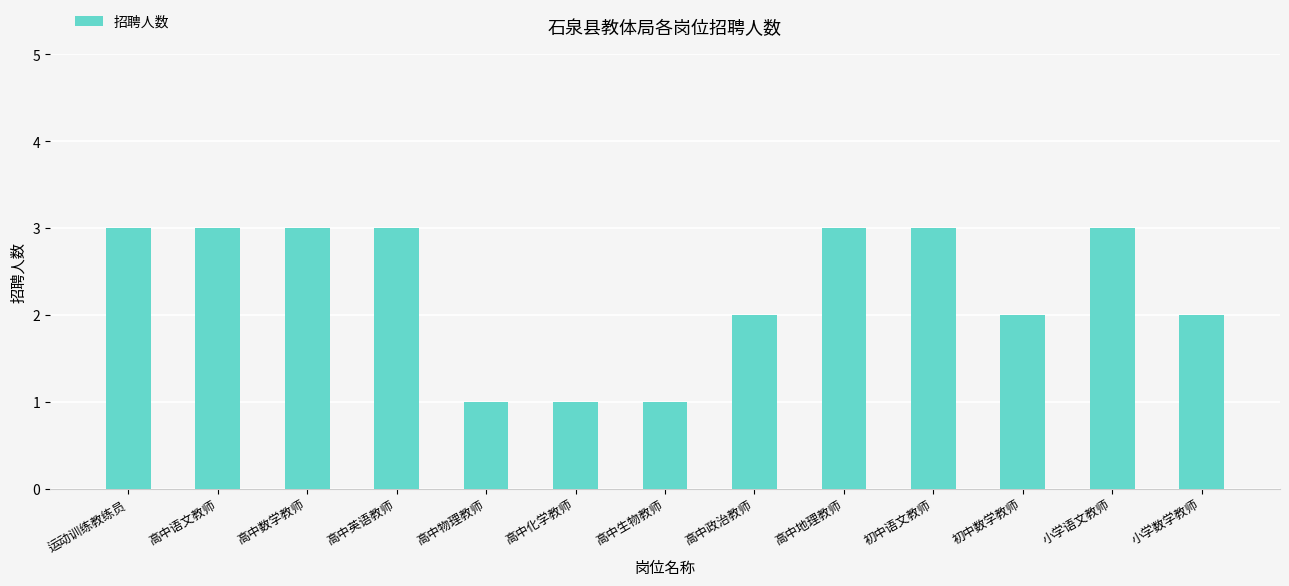

What is the smallest value displayed?

1